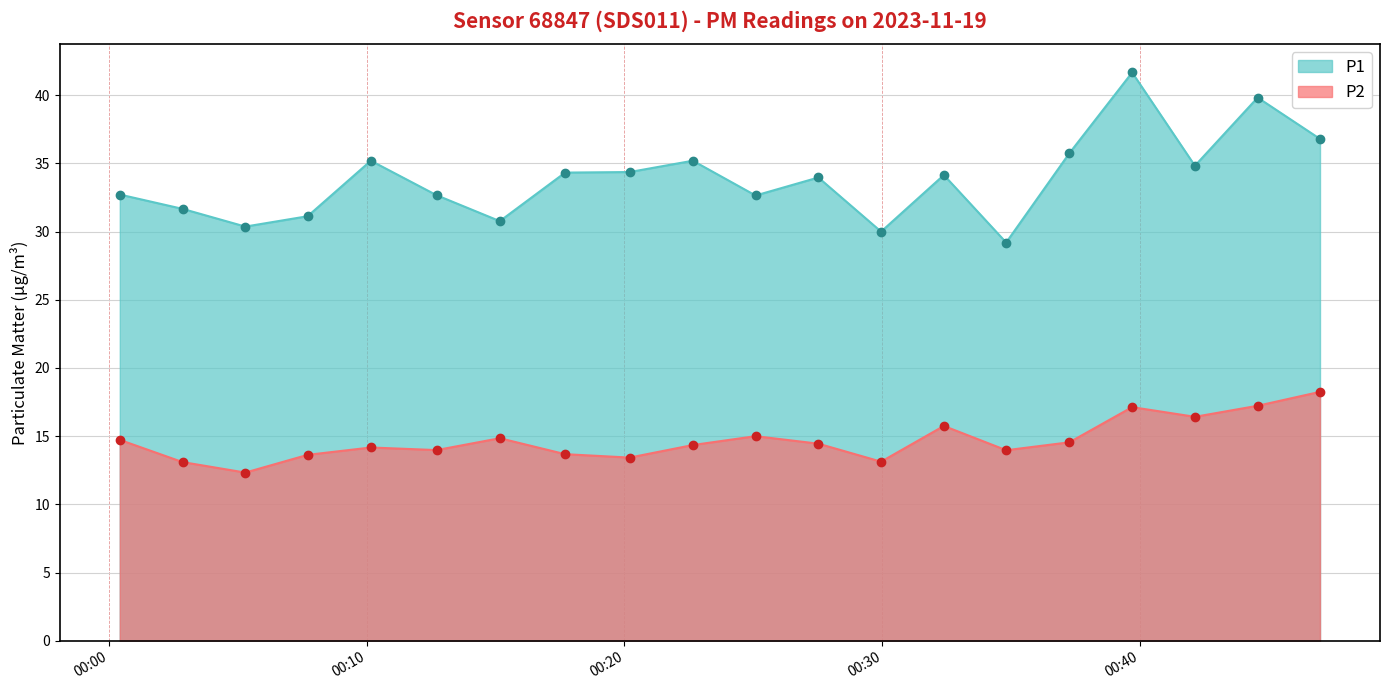

What value does the P1 series have at 2023-11-19T00:12:43?

32.7